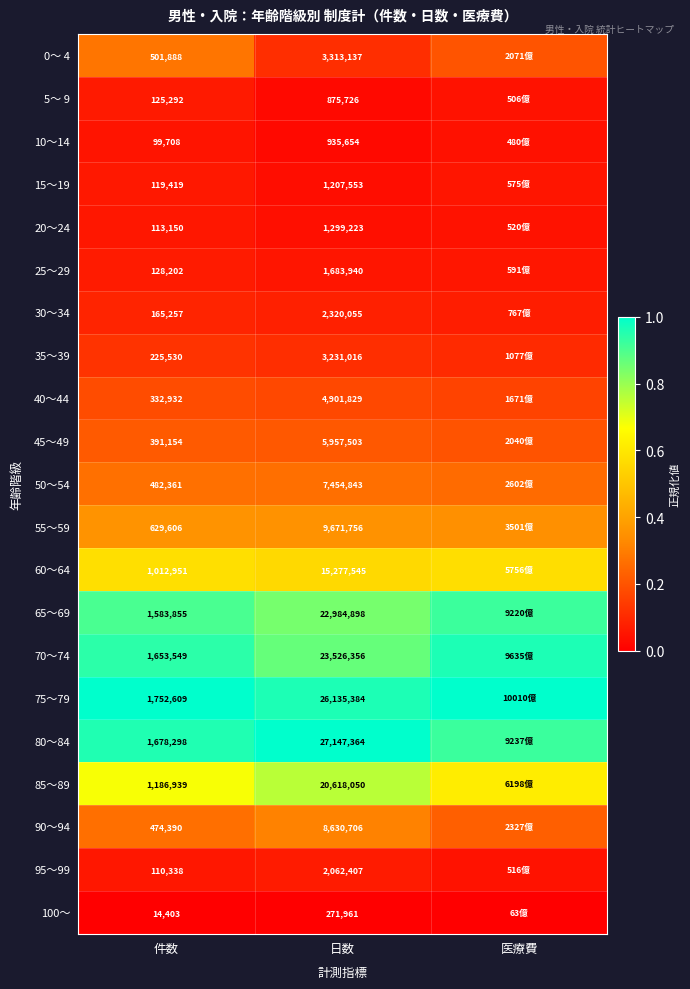

Where is 55～59 nearest to the value 0?

医療費